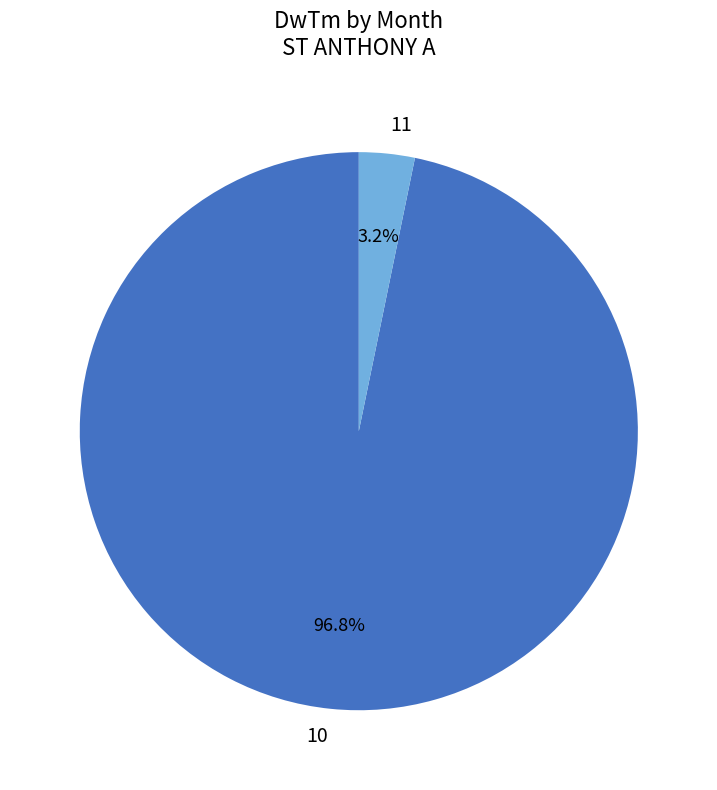

How much of the chart is everything except 10?

3.2%